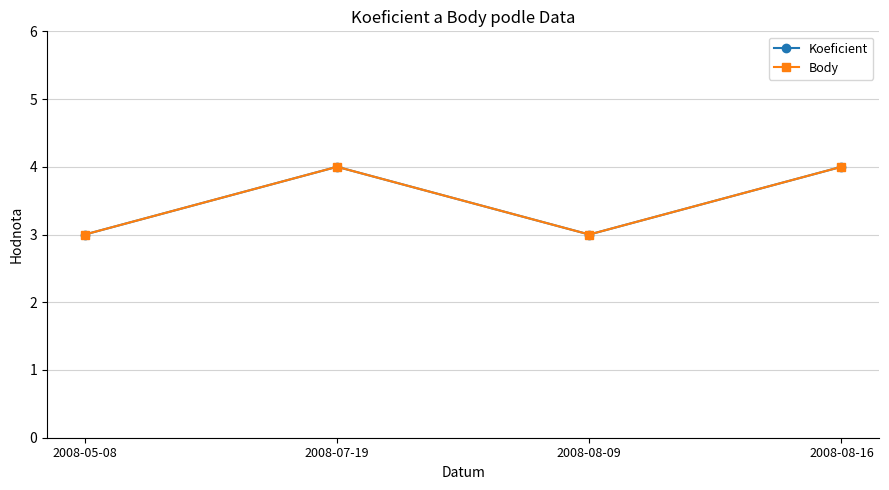

Does the chart have visible grid lines?

Yes